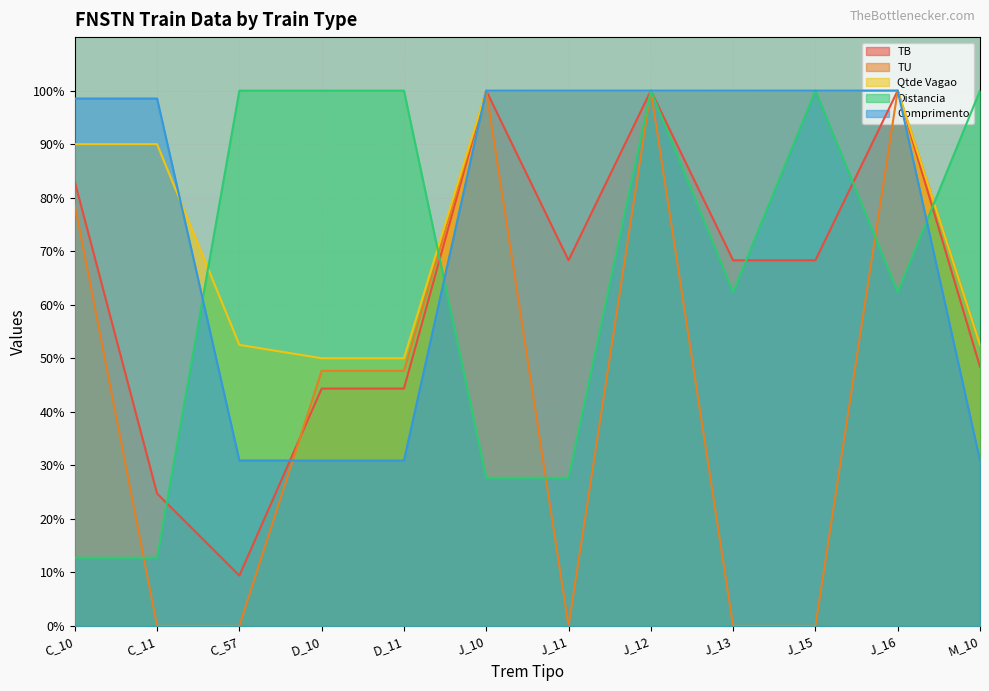

What is the difference between the maximum and minimum values in the Comprimento series?

69.1